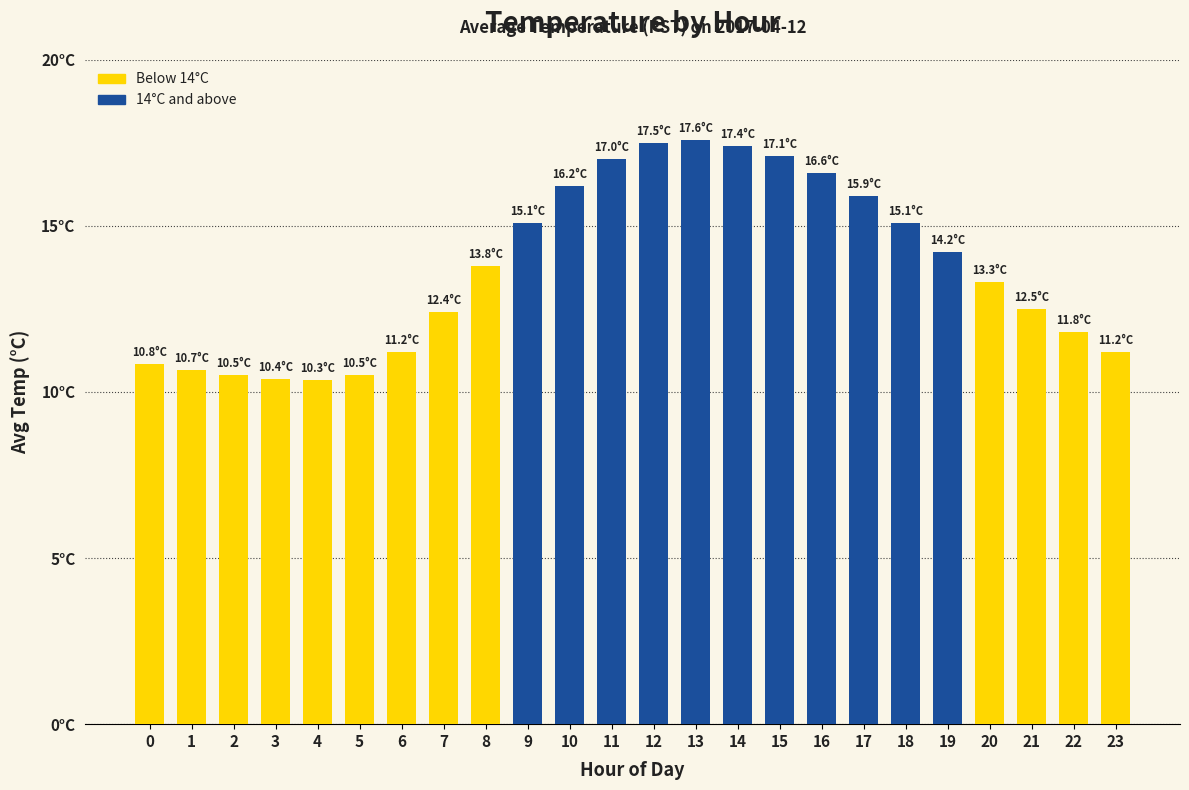

Reading left to right, what are all the values shown in this chart?

10.8	10.7	10.5	10.4	10.3	10.5	11.2	12.4	13.8	15.1	16.2	17.0	17.5	17.6	17.4	17.1	16.6	15.9	15.1	14.2	13.3	12.5	11.8	11.2